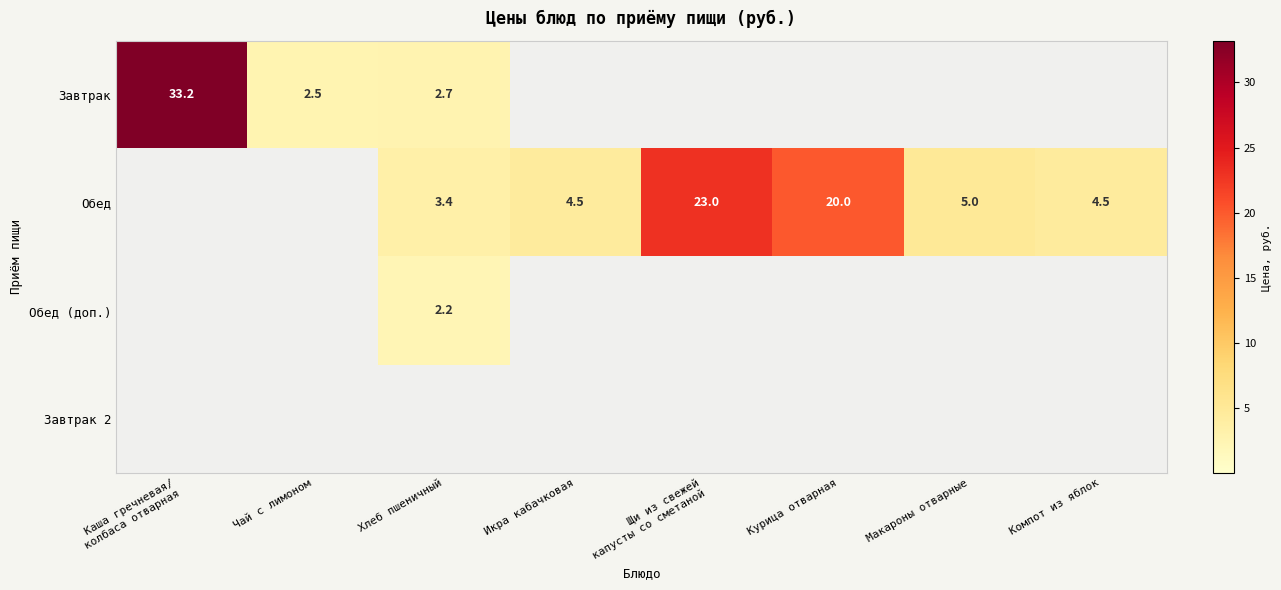

The Завтрак series shows 1.1 at Хлеб пшеничный. True or false?

False